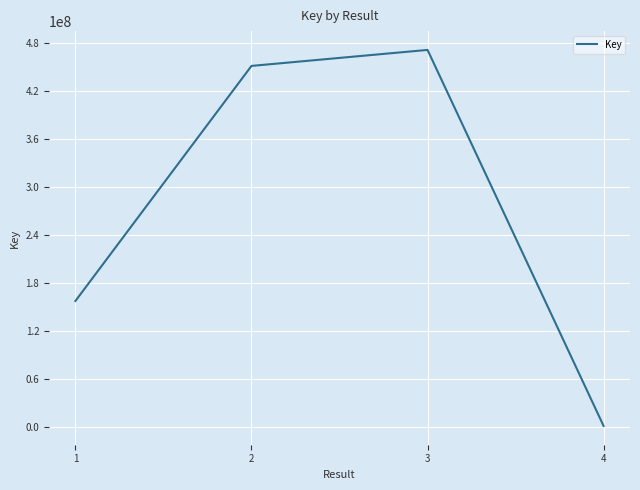

How many values are below 451562439?

2